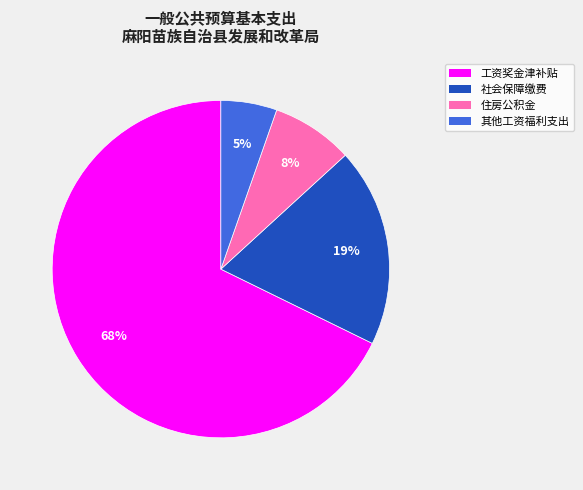

What is the largest slice in the pie chart?

工资奖金津补贴